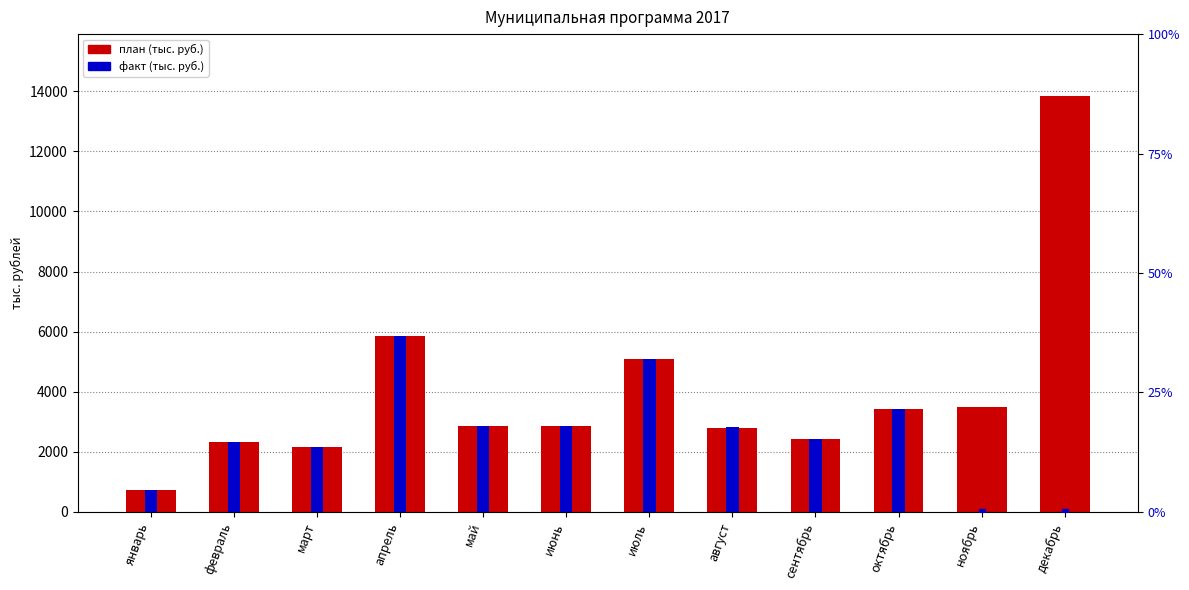

What is the label of the 3rd bar from the left?

март